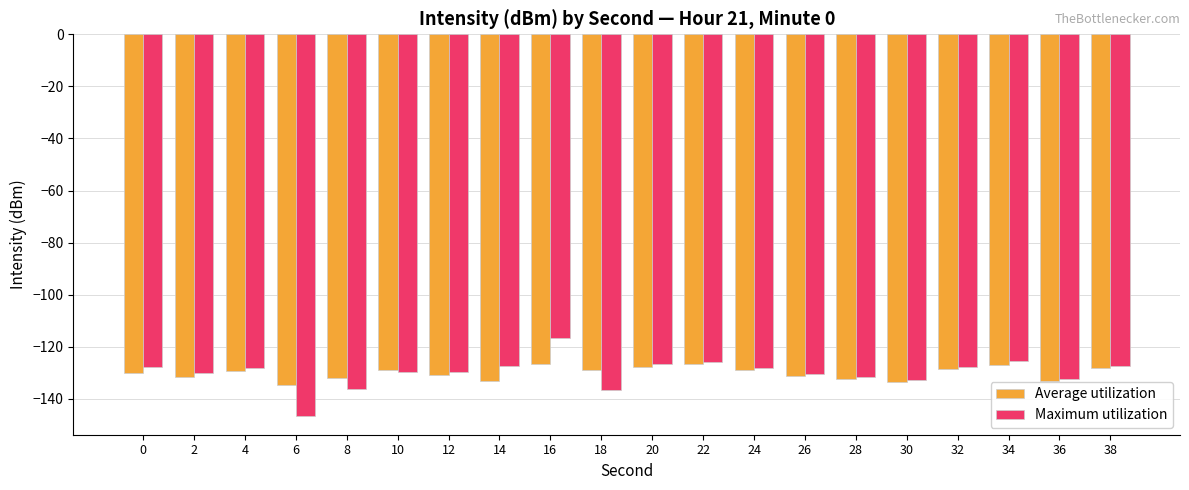

What is the difference between the maximum and minimum values in the Maximum utilization series?

29.9